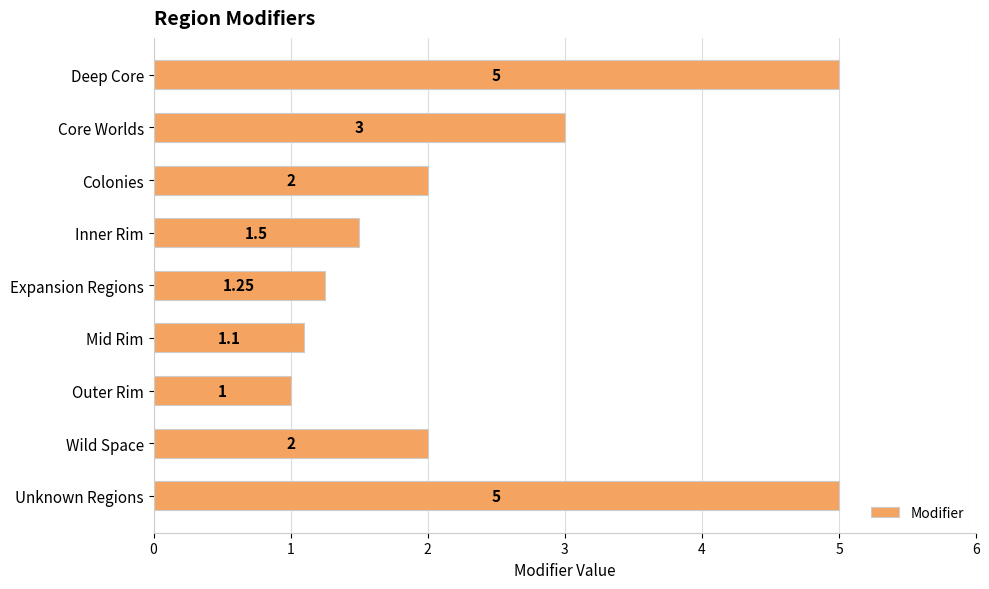

Between Core Worlds and Expansion Regions, which is larger?

Core Worlds